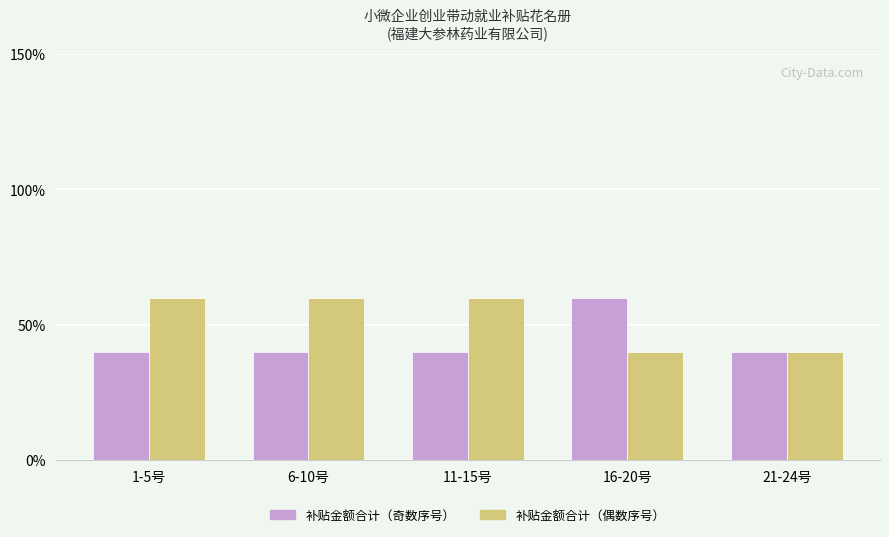

What is the sum of all 补贴金额合计（奇数序号） values?

220